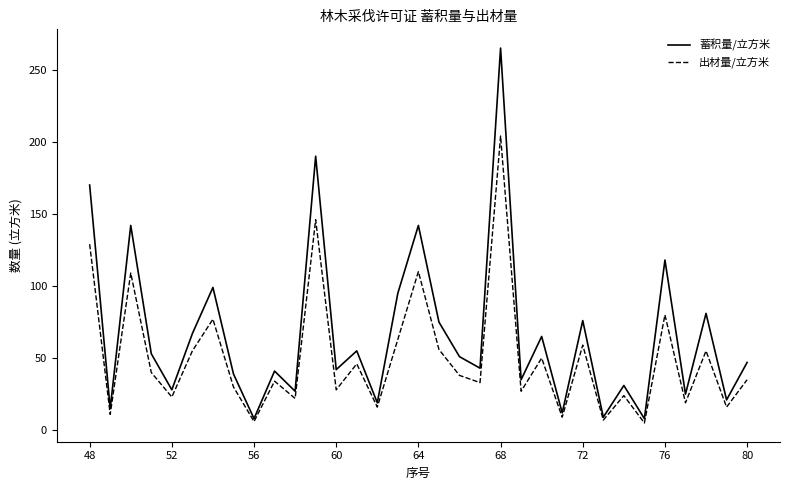

Which series has the largest range (max minus min)?

蓄积量/立方米